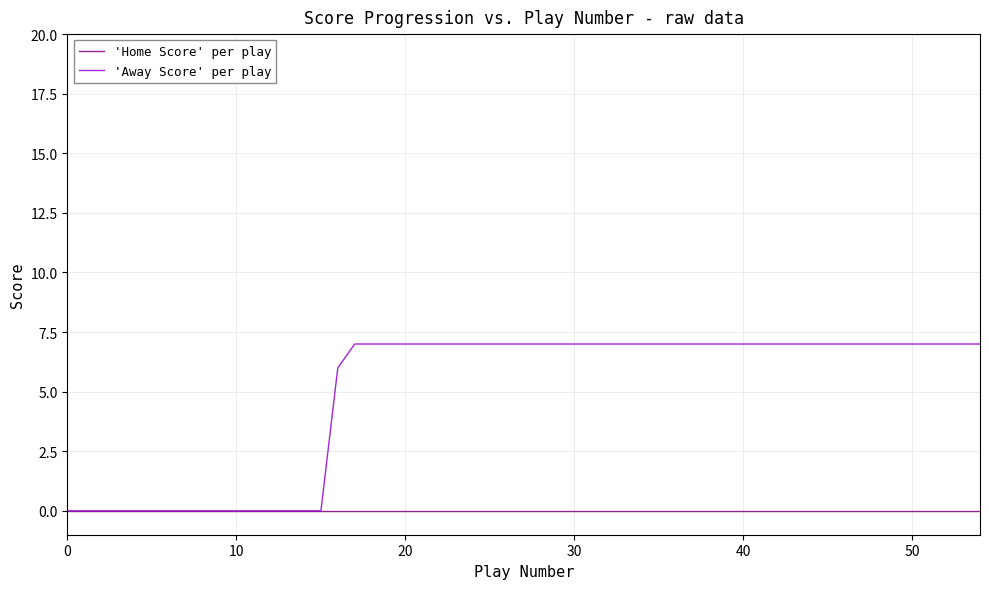

Does the chart display data point markers on the line(s)?

No